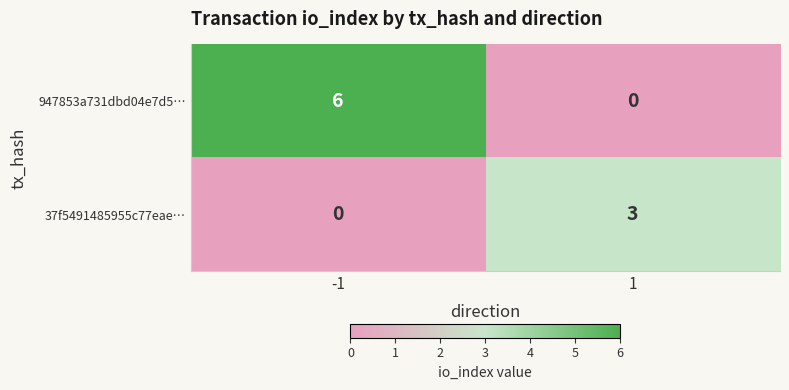

At which category is the sum across all series the highest?

-1